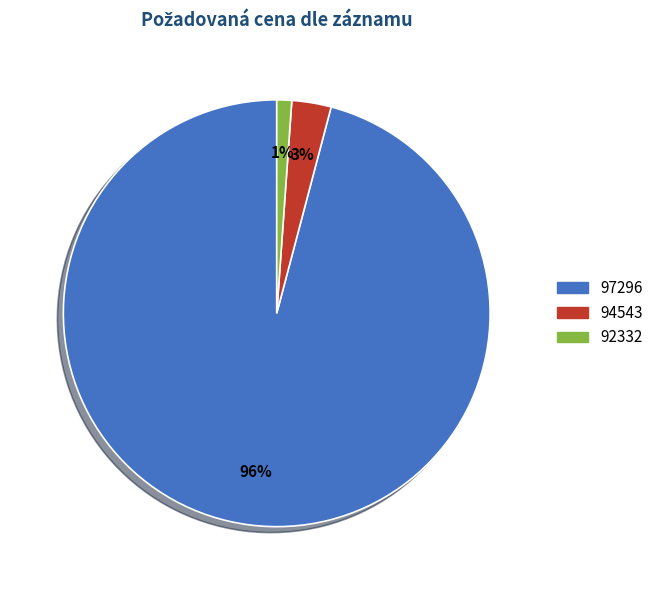

Is 97296 the majority of the pie?

Yes